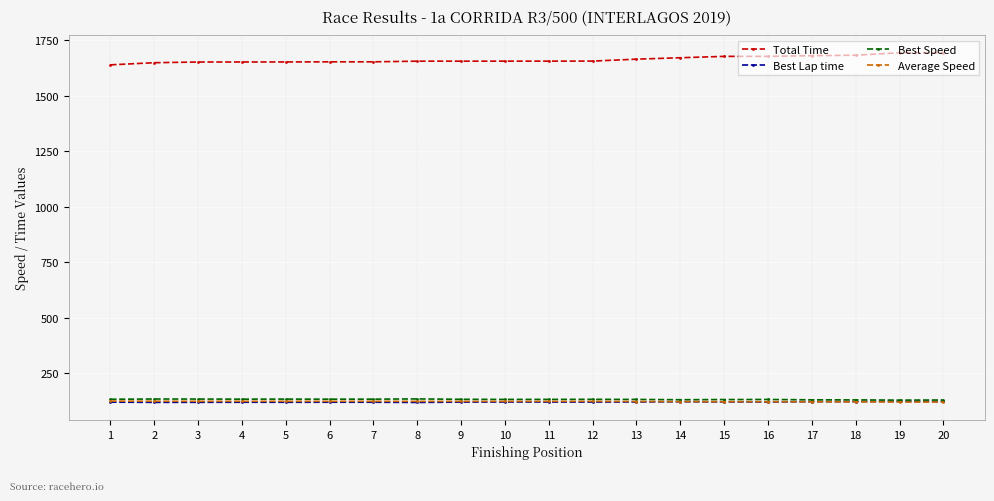

True or false: Total Time and Best Lap time intersect in this chart.

False